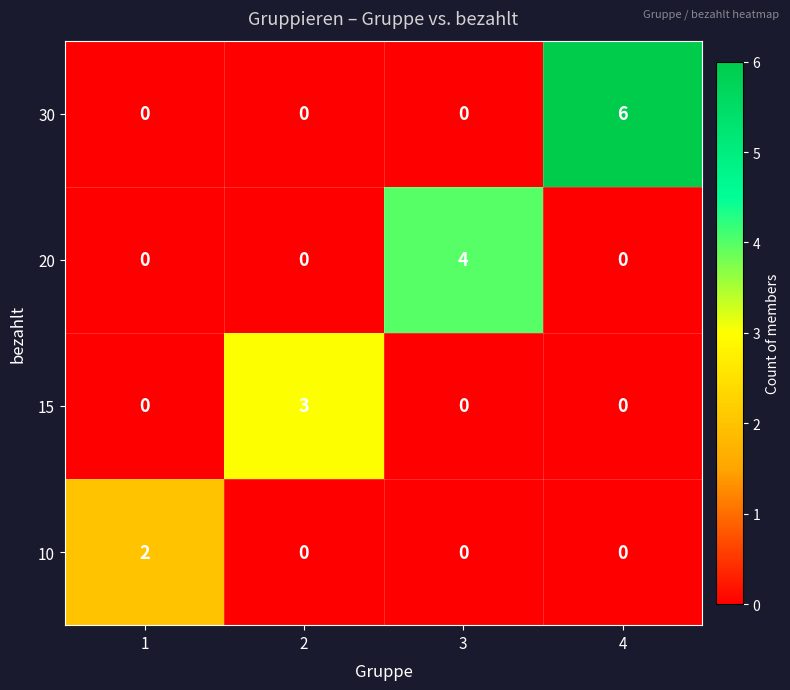

How many series are shown in this chart?

4